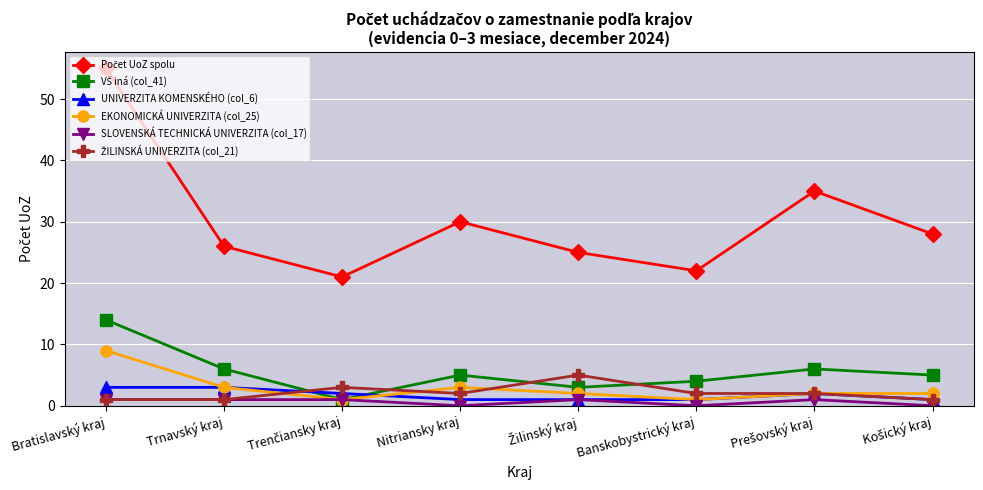

Read the UNIVERZITA KOMENSKÉHO (col_6) value at Trnavský kraj.

3